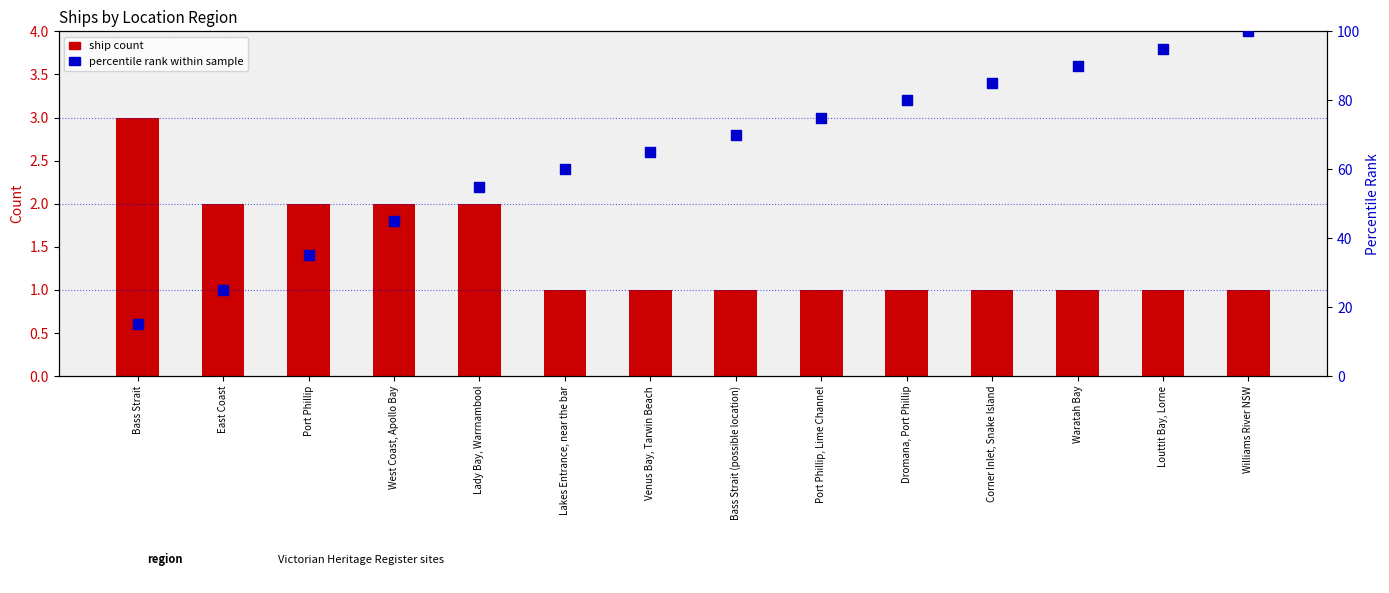

What are all the series names shown in the legend?

ship count, percentile rank within sample